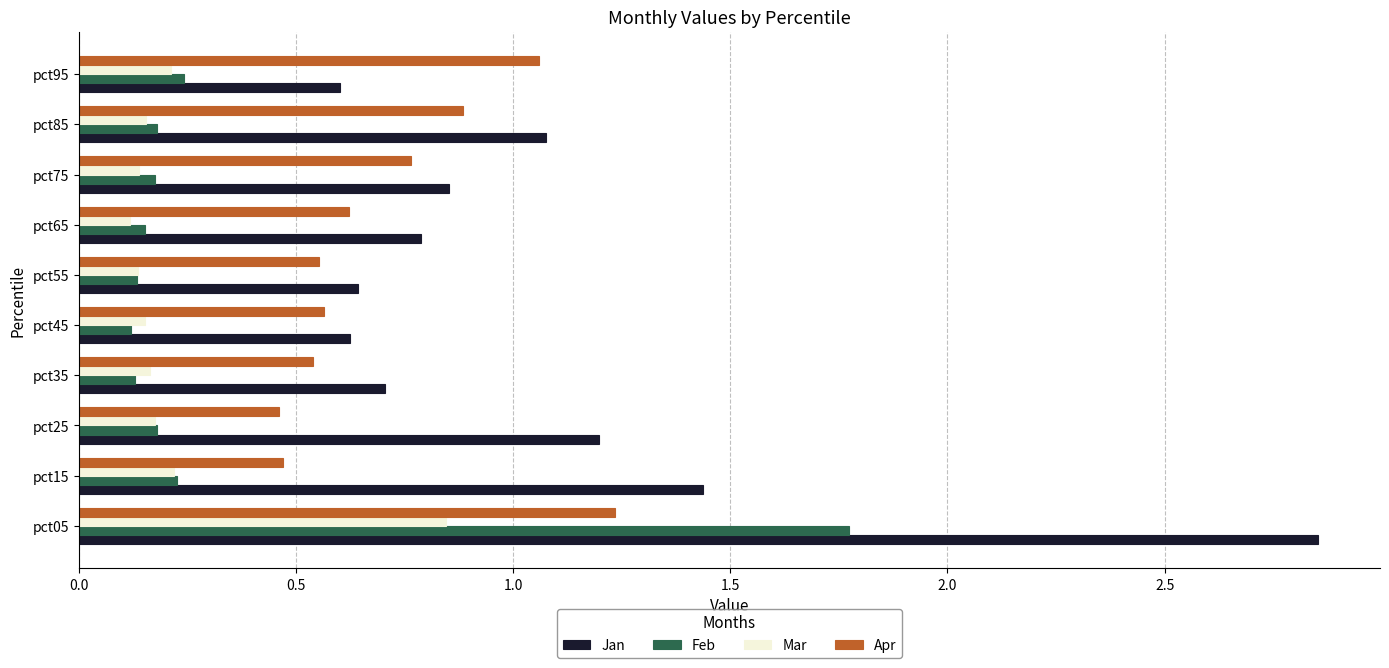

True or false: Feb has a value of 0.1 at pct95.

False